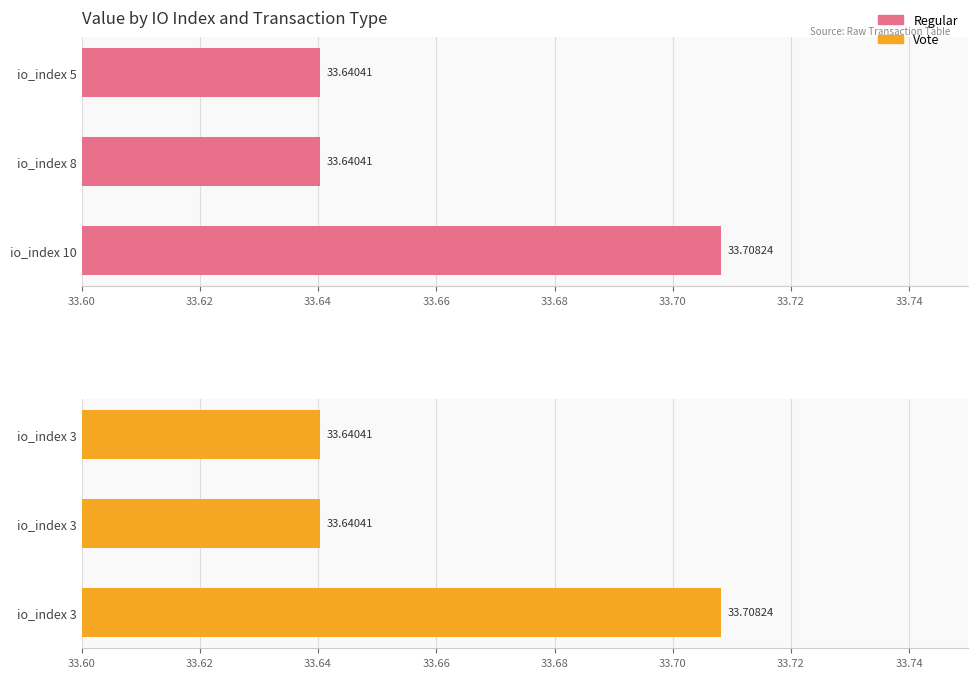

What is the minimum value shown in the chart?

33.6